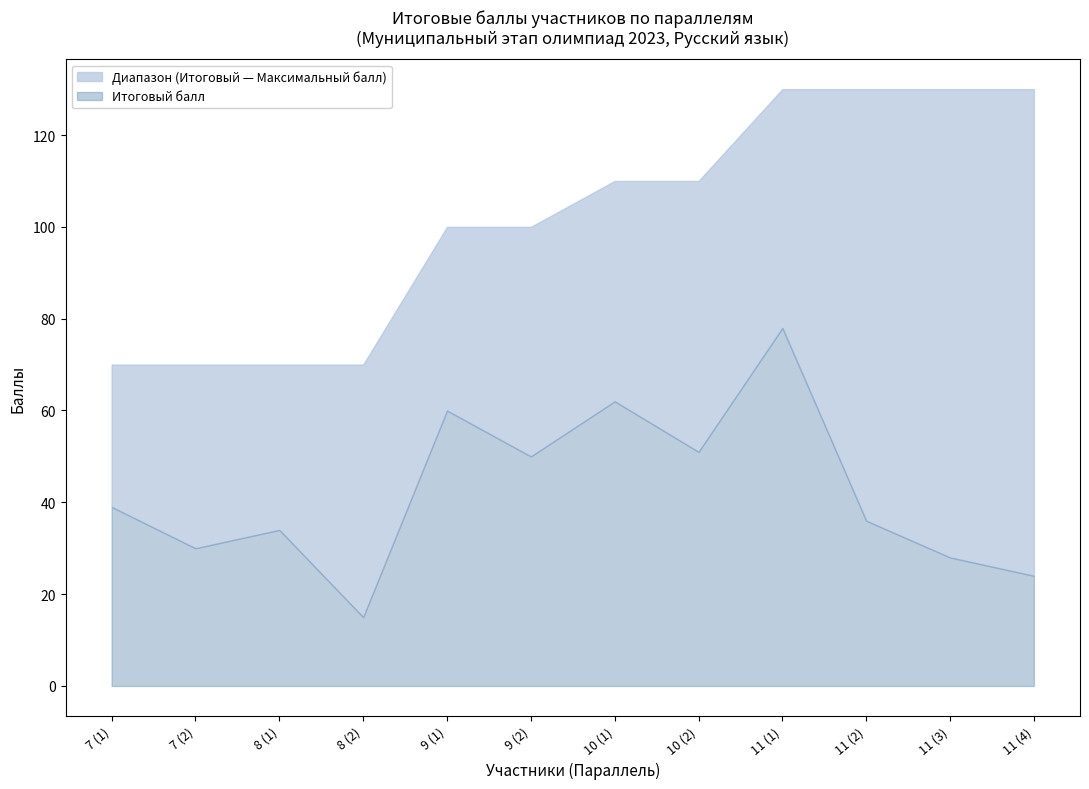

At which category does the chart reach its minimum across all series?

8